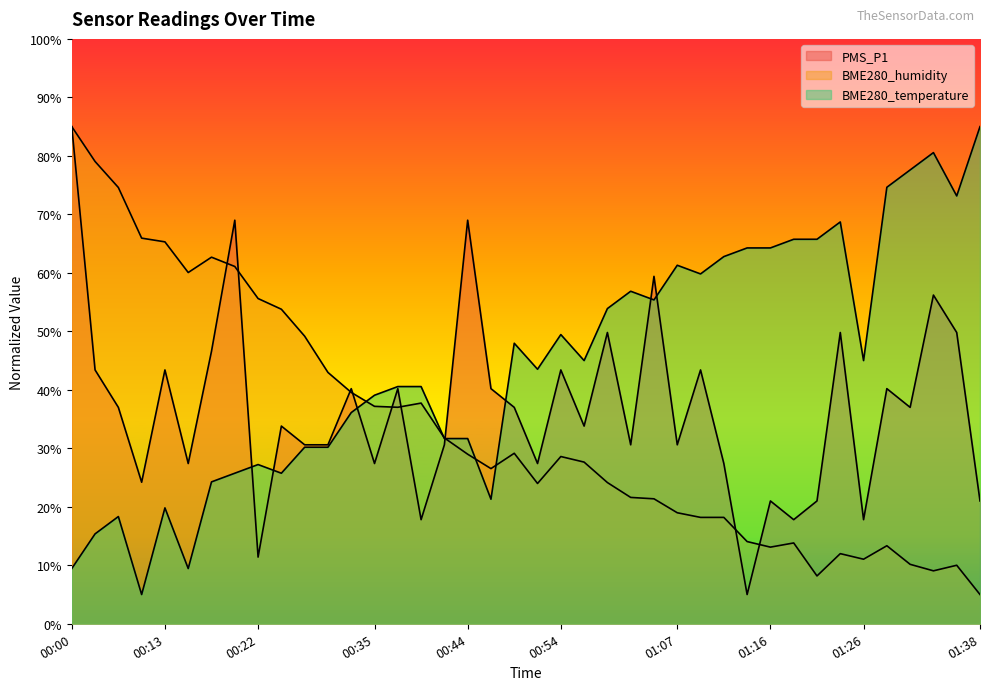

True or false: BME280_temperature and BME280_humidity intersect in this chart.

True